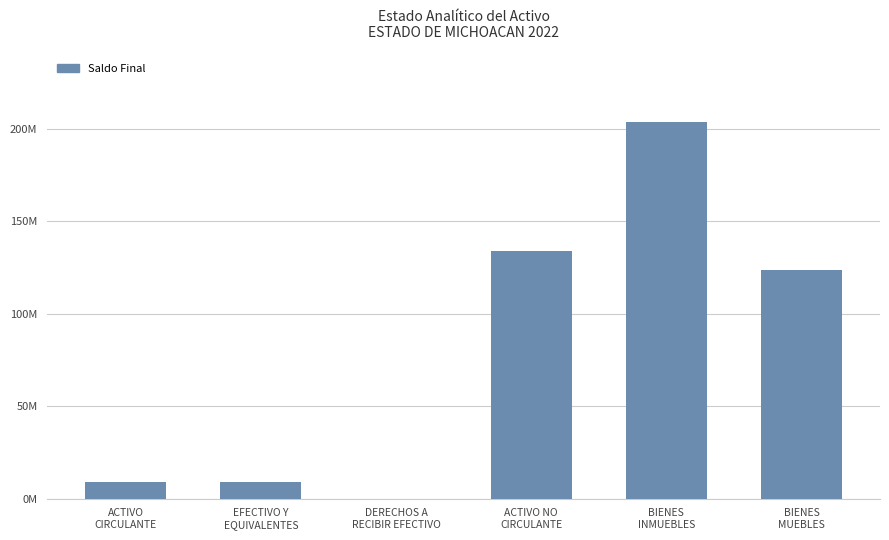

Are the bars horizontal?

No